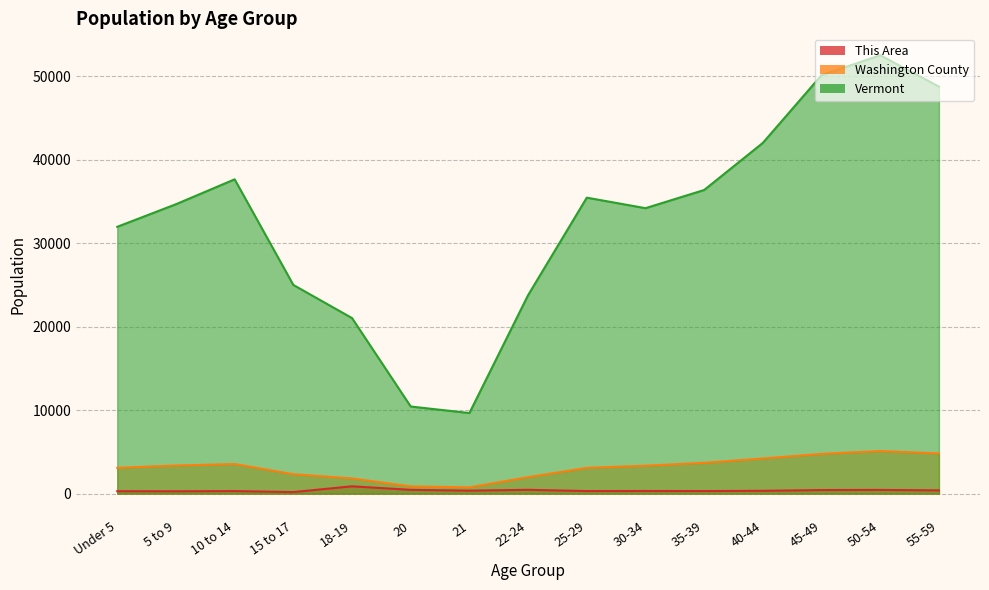

Rank the series by their maximum value, from highest to lowest.

Vermont, Washington County, This Area